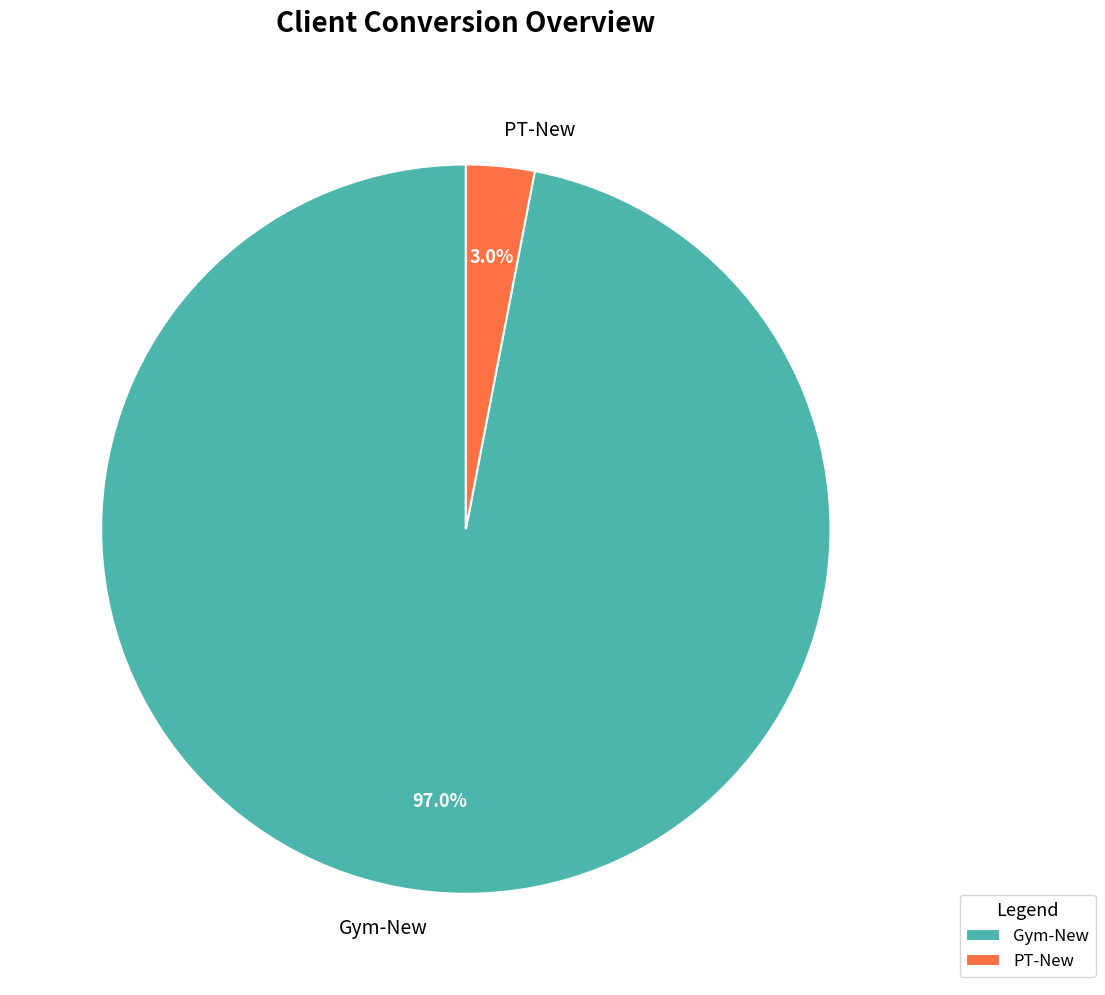

To the nearest percent, what is the average slice percentage?

50%